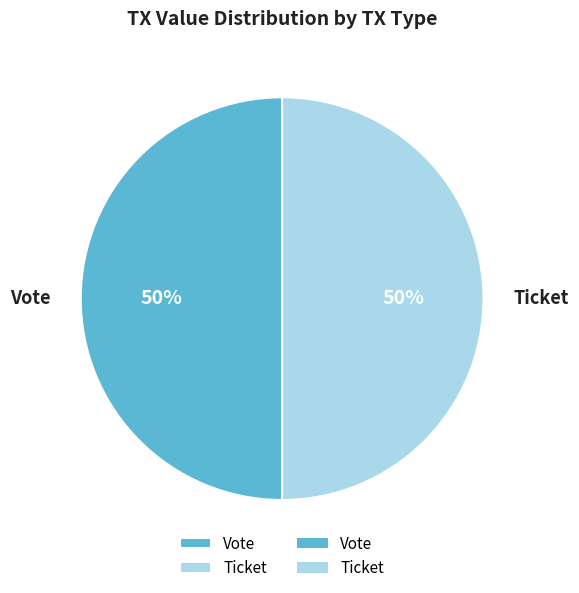

Combined, do Vote and Ticket account for over 50%?

Yes